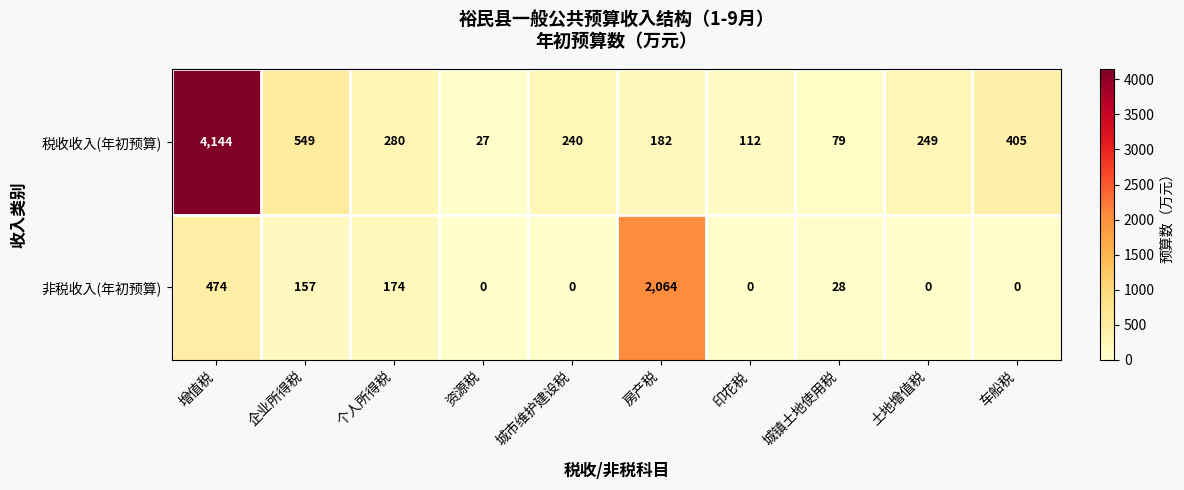

At how many categories does at least one series exceed 1825?

2